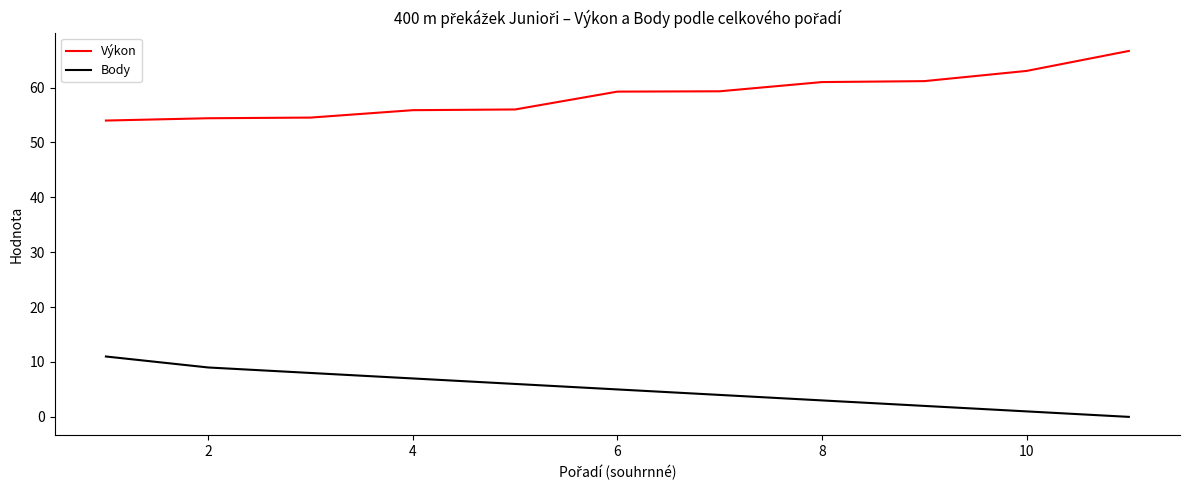

Which series has the largest total across all categories?

Výkon